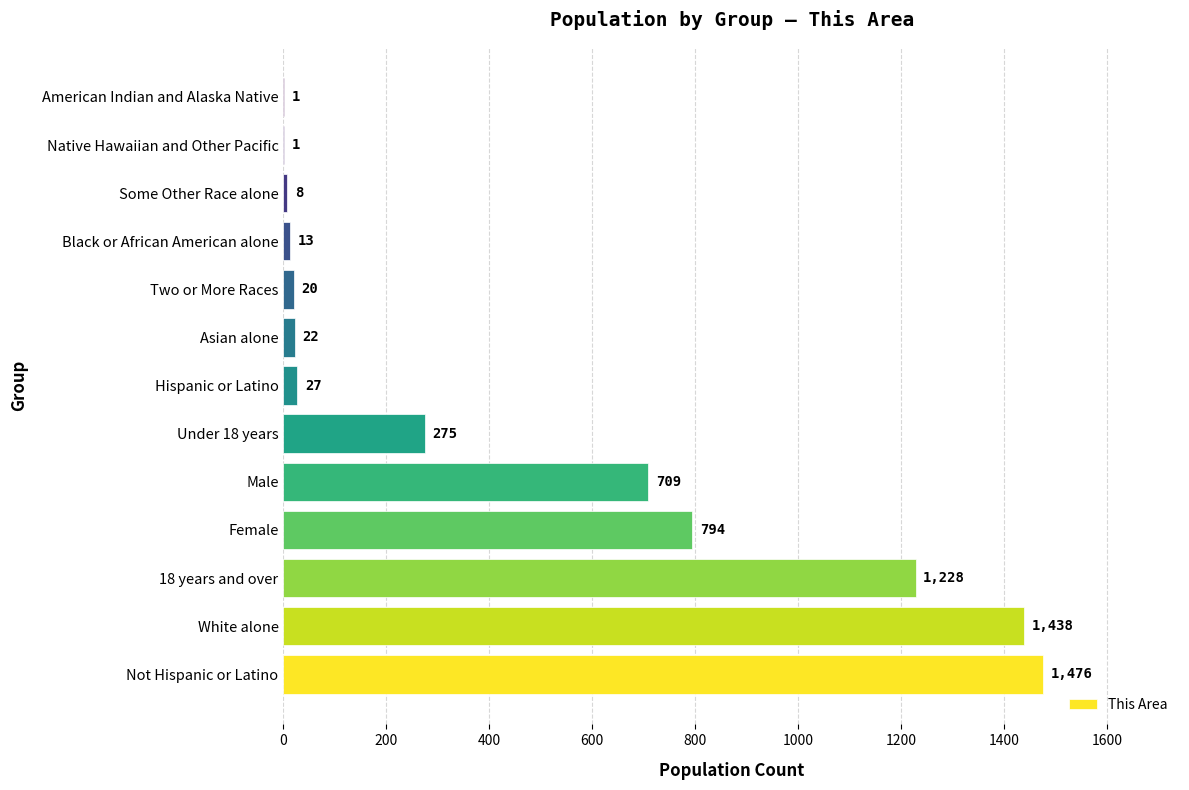

What is the greatest value displayed?

1476